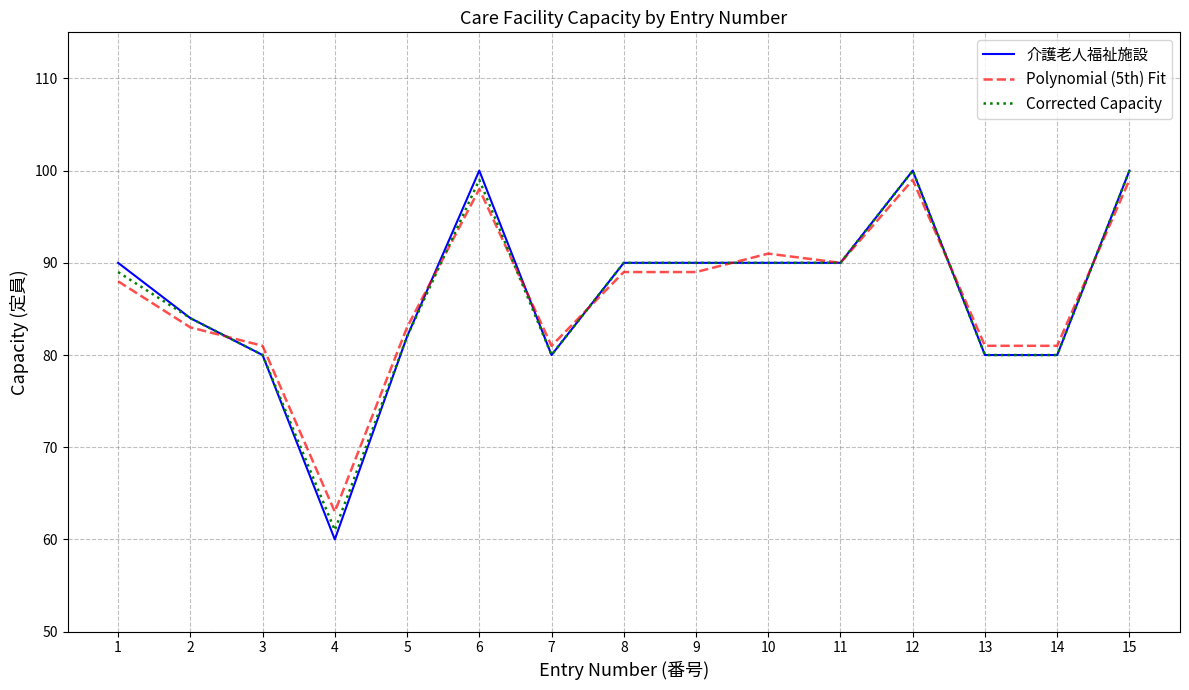

The value of Polynomial (5th) Fit at 2 is 21. True or false?

False